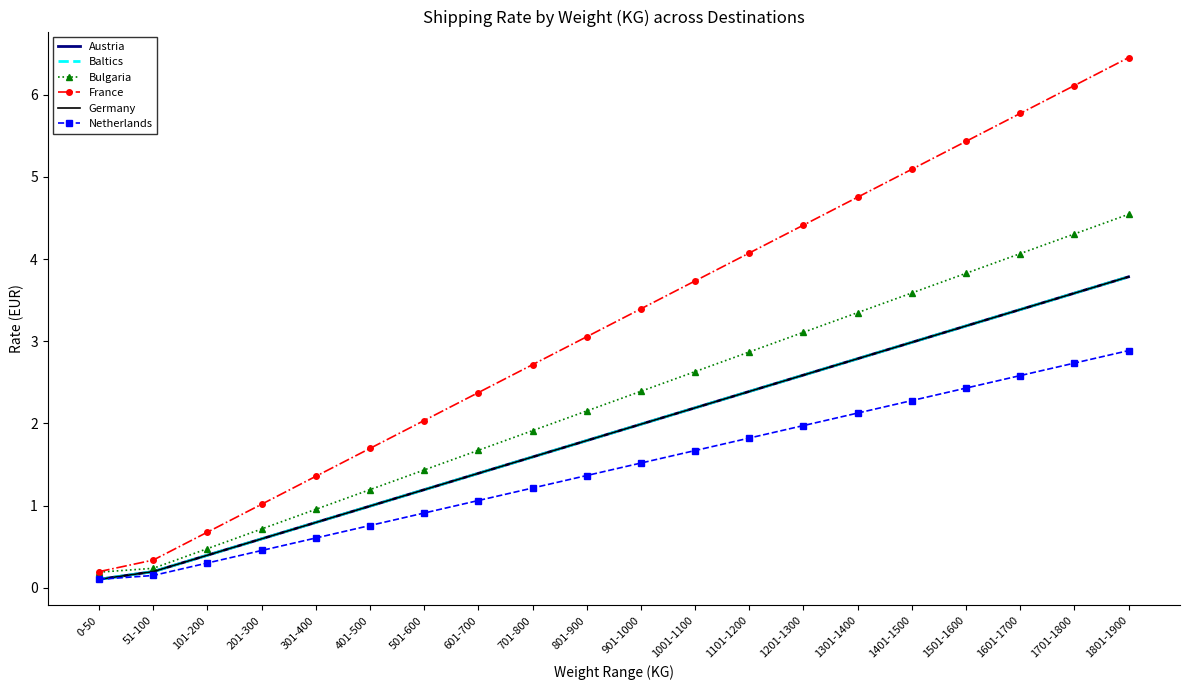

How many values in the Germany series are below 1?

6